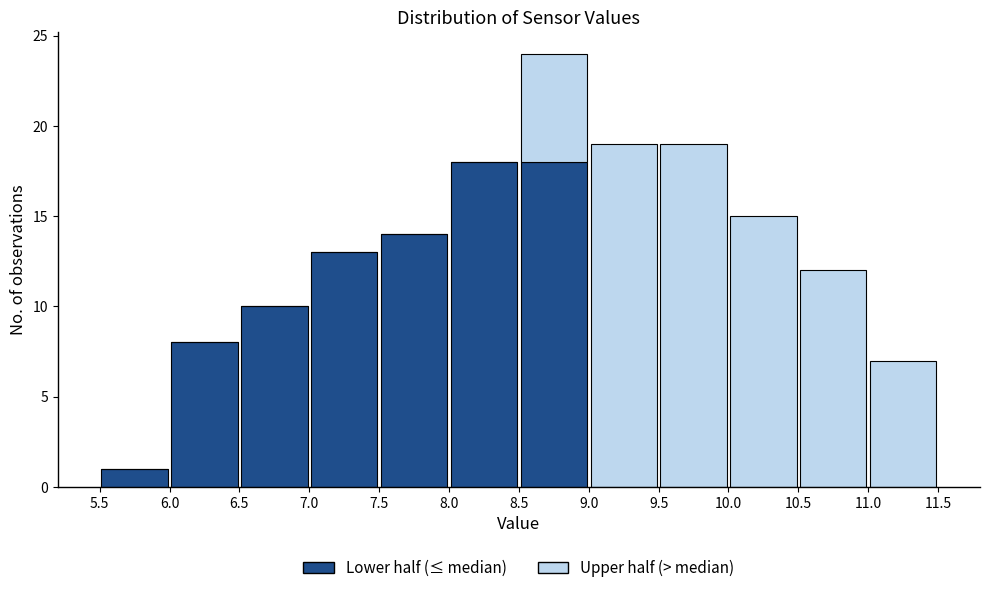

What is the total height of the stacked bar covering 6.0 to 6.5 on the x-axis? The values are not printed on the chart, so give them approximately, as read against the axis.

8